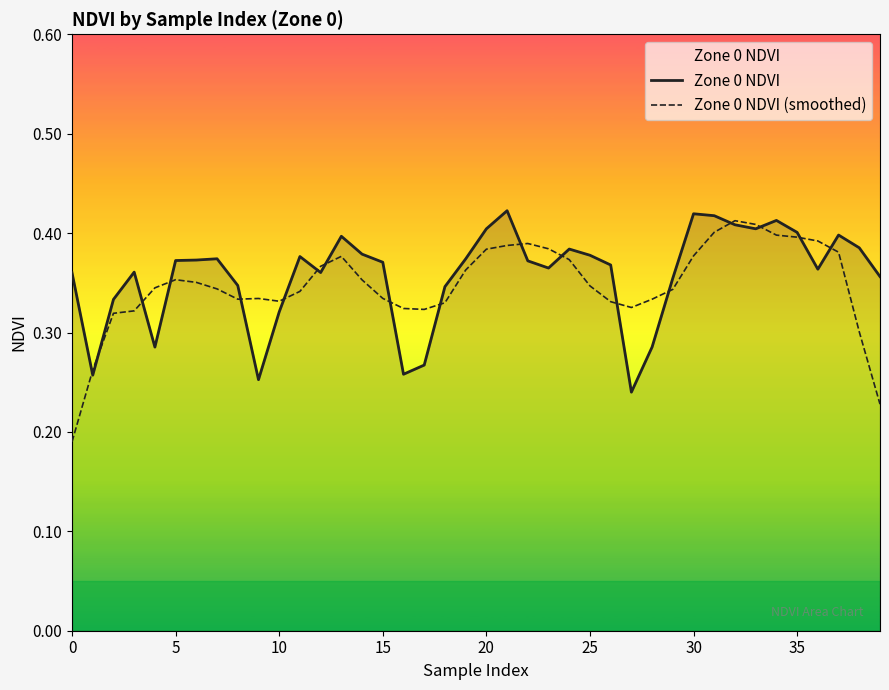

True or false: Zone 0 NDVI (smoothed) and Zone 0 NDVI cross at least once.

True